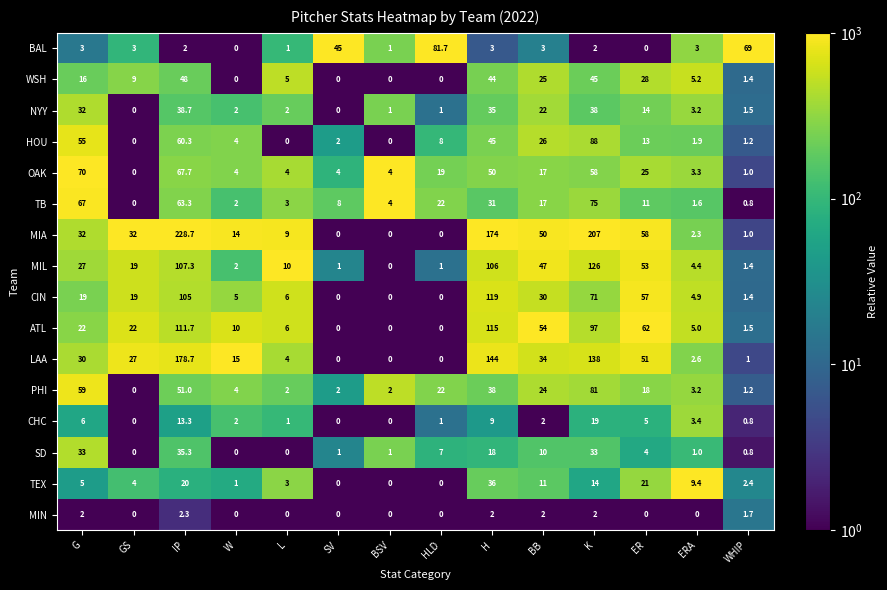

What is the difference between the highest and lowest values at WHIP?

68.2